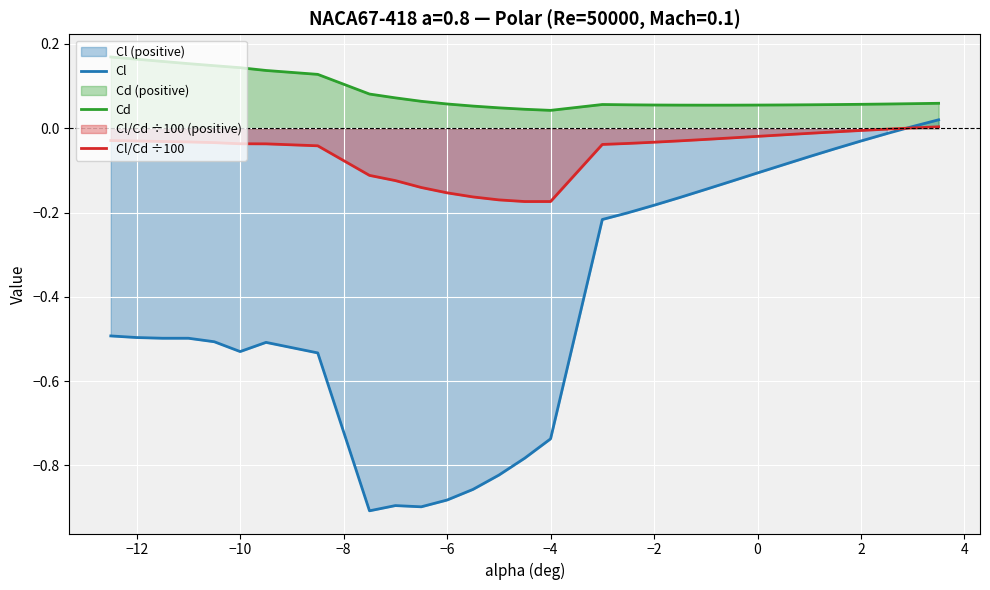

What is the label of the 29th point from the right?

−12